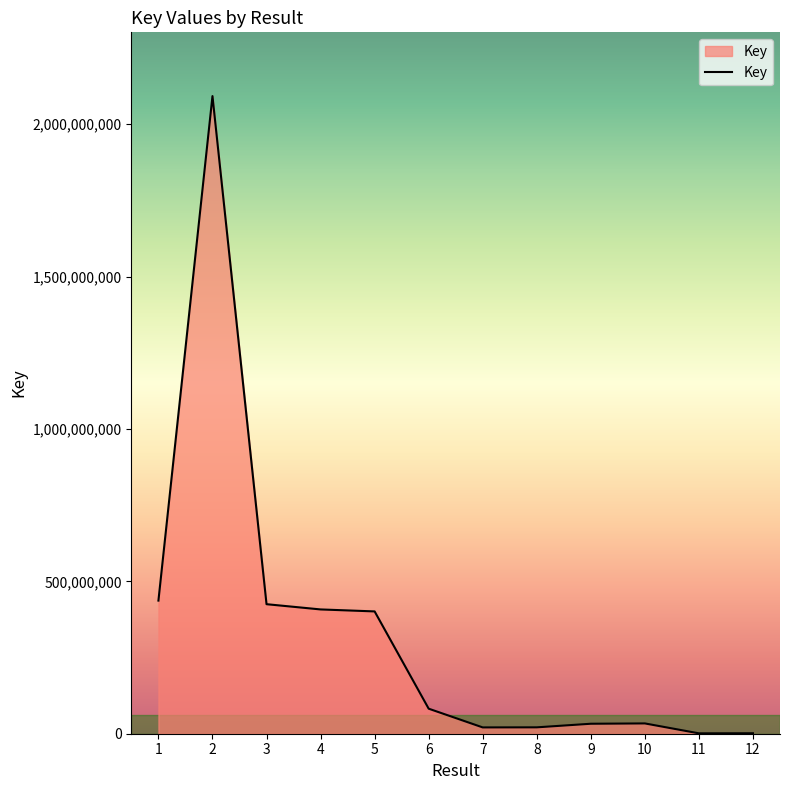

The chart shows a value of 693147903 at 4. True or false?

False